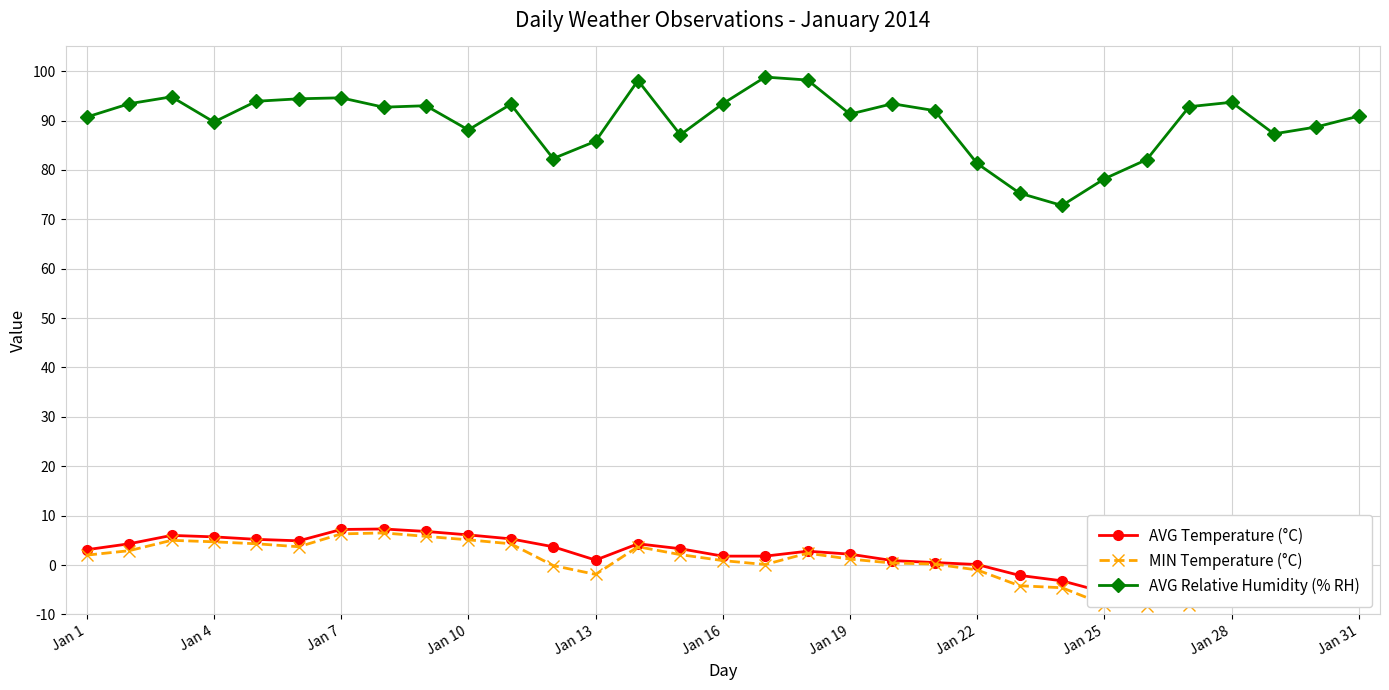

True or false: AVG Relative Humidity (% RH) has a value of 141.7 at Jan 19.

False